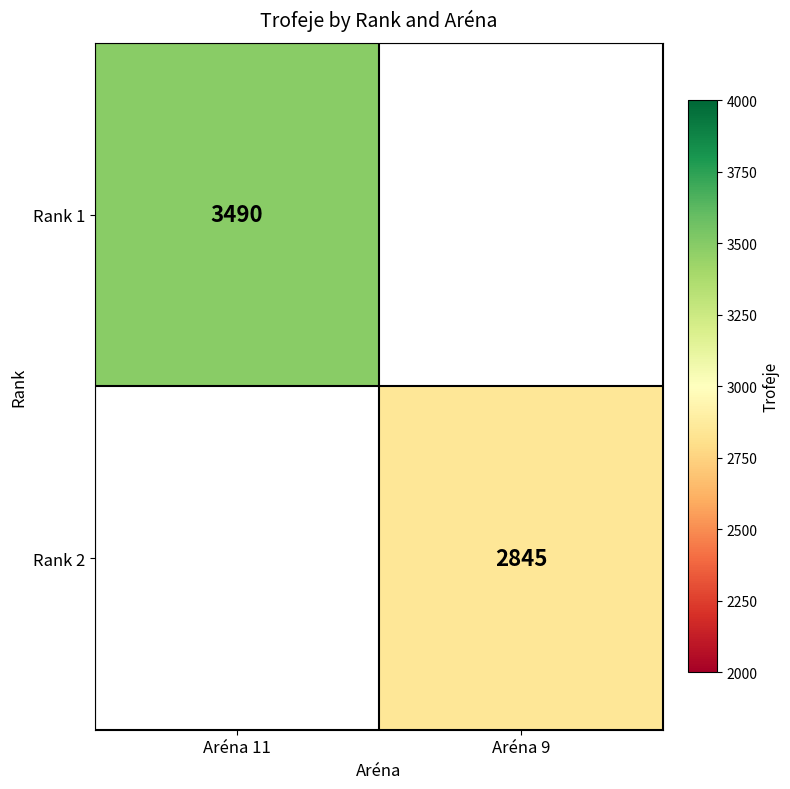

True or false: Rank 2 has a value of 2845 at Aréna 9.

True